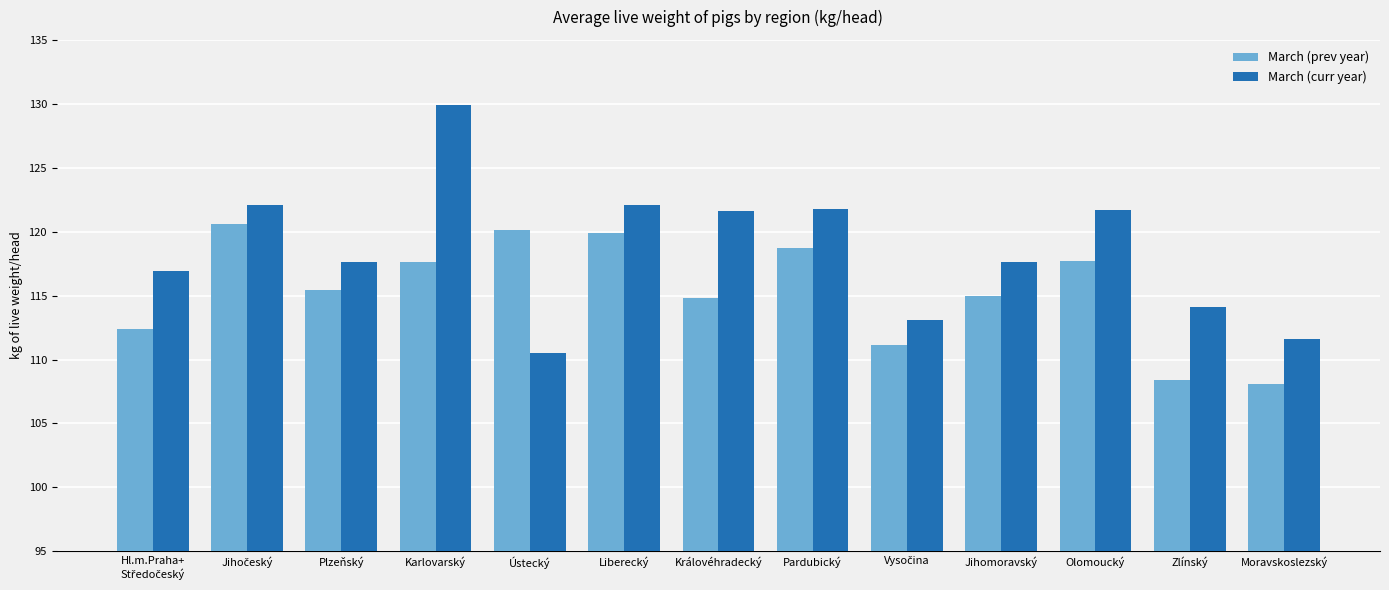

How many distinct data groups are displayed?

2